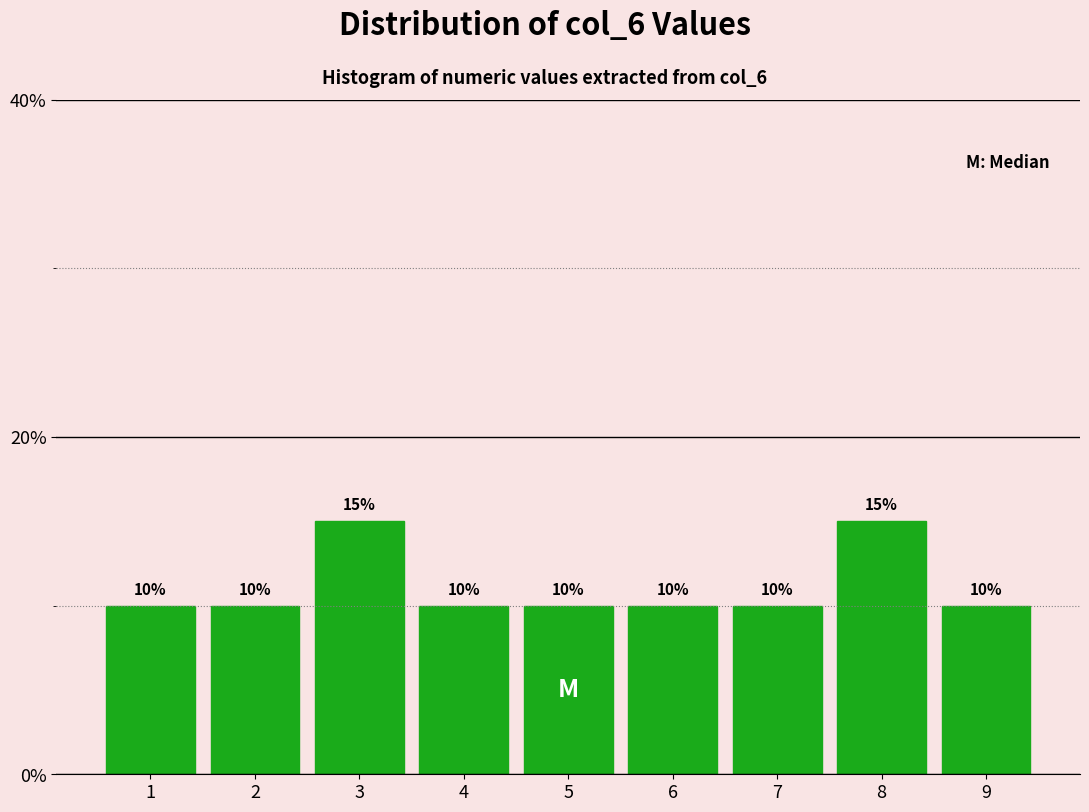

Reading left to right, transcribe this chart: for each bar, give the range it covers on the x-axis and its height.

0.5 to 1.5: 10
1.5 to 2.5: 10
2.5 to 3.5: 15
3.5 to 4.5: 10
4.5 to 5.5: 10
5.5 to 6.5: 10
6.5 to 7.5: 10
7.5 to 8.5: 15
8.5 to 9.5: 10